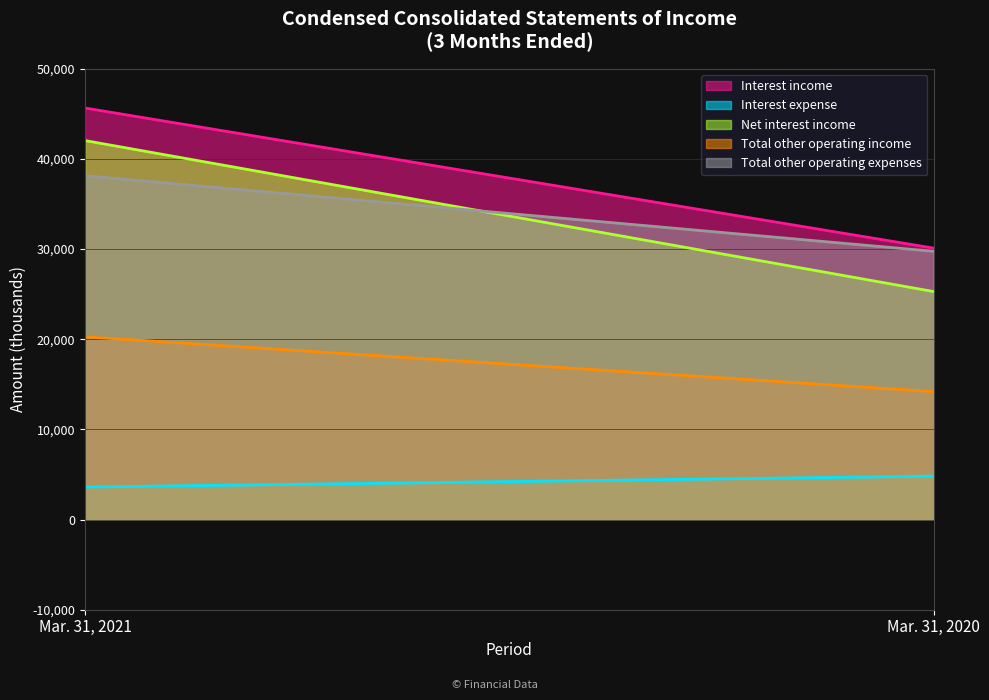

What is the value of the Total other operating expenses point at the 2nd from the left?

29761